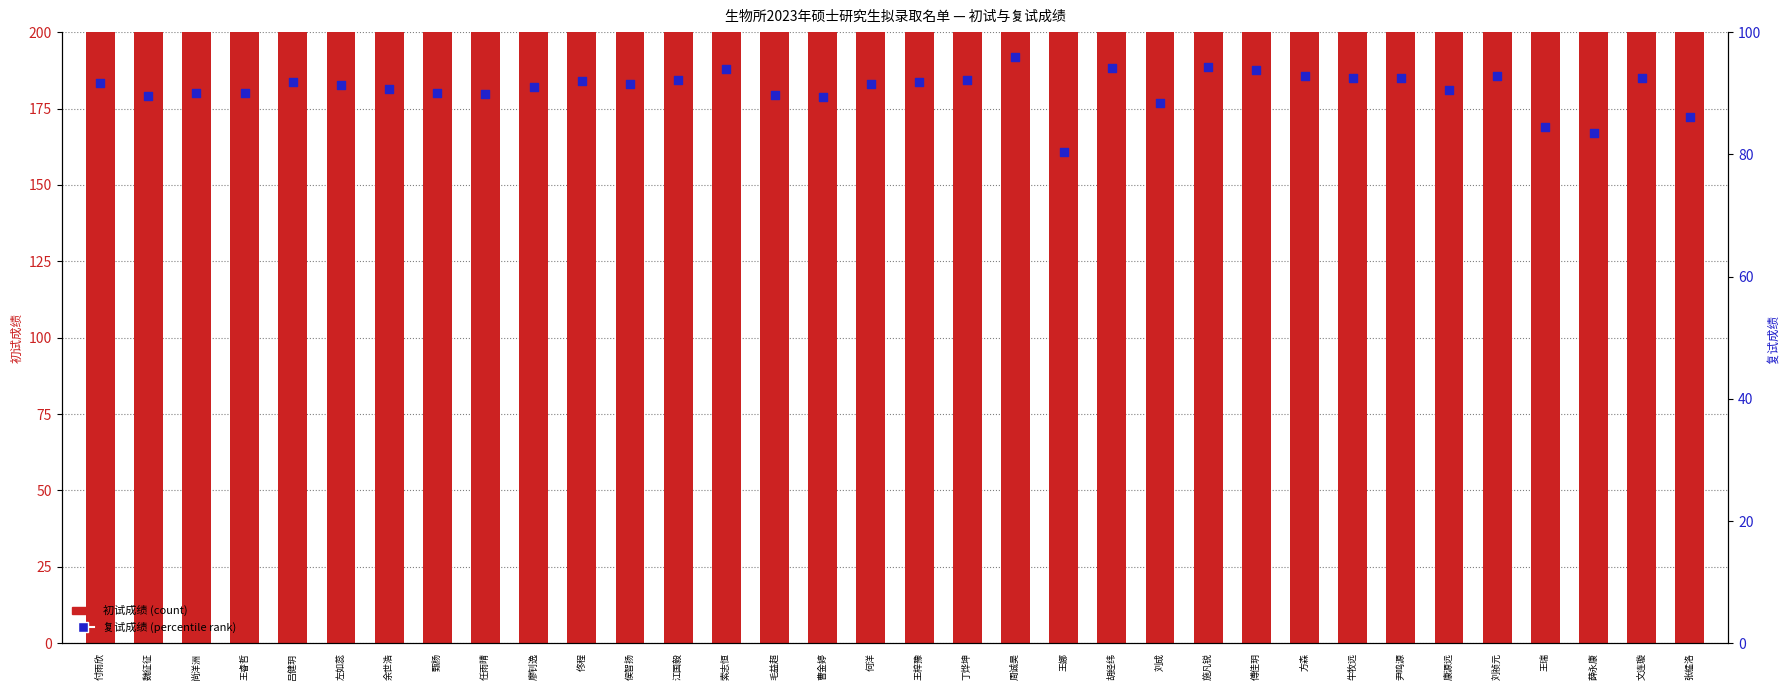

Is the value of 初试成绩 (count) at 何洋 greater than the value of 复试成绩 (percentile rank) at 刘成?

Yes